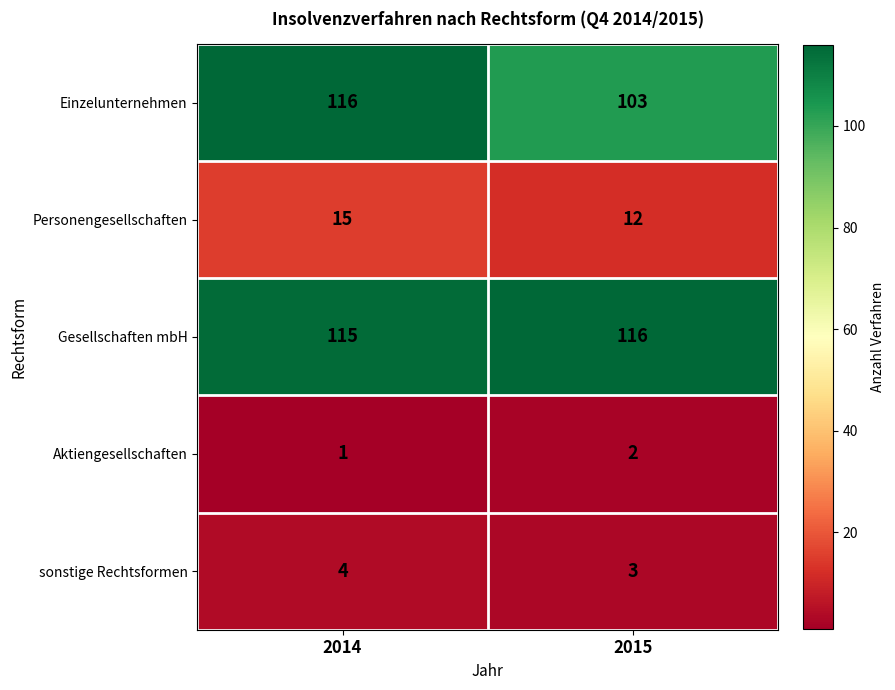

Where is Personengesellschaften nearest to the value 13?

2015